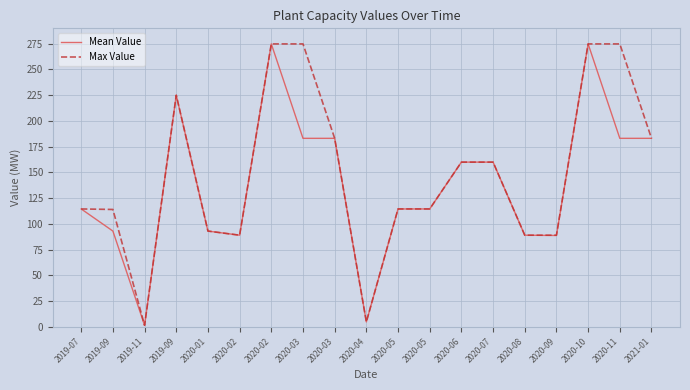

At which category does Mean Value reach its first local valley?

2019-11